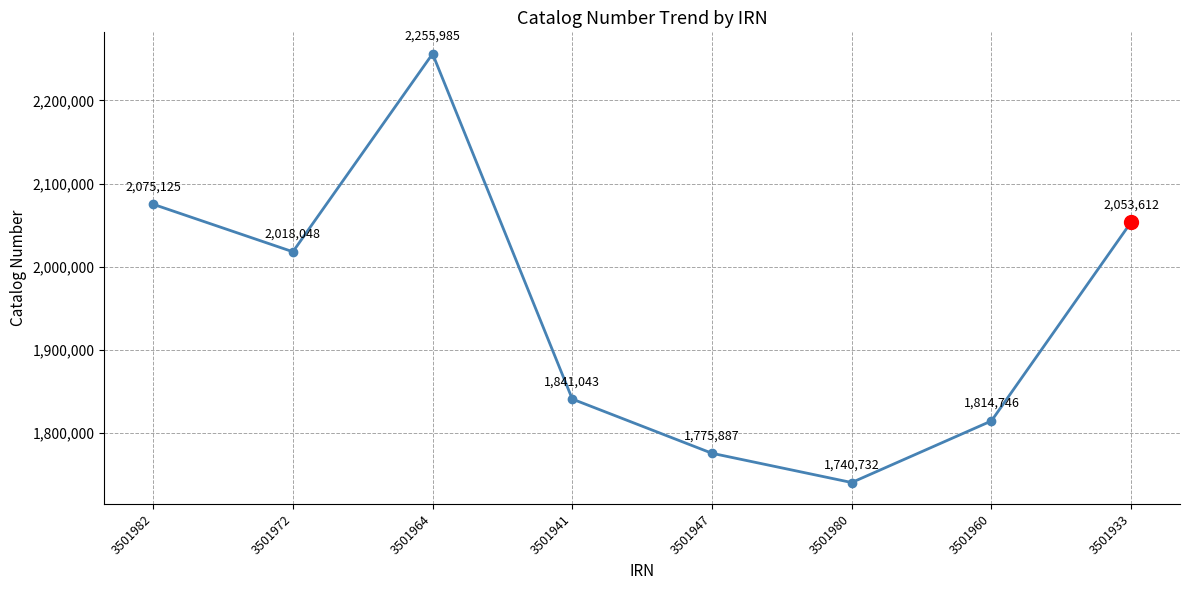

The value at 3501947 is 1775887. True or false?

True